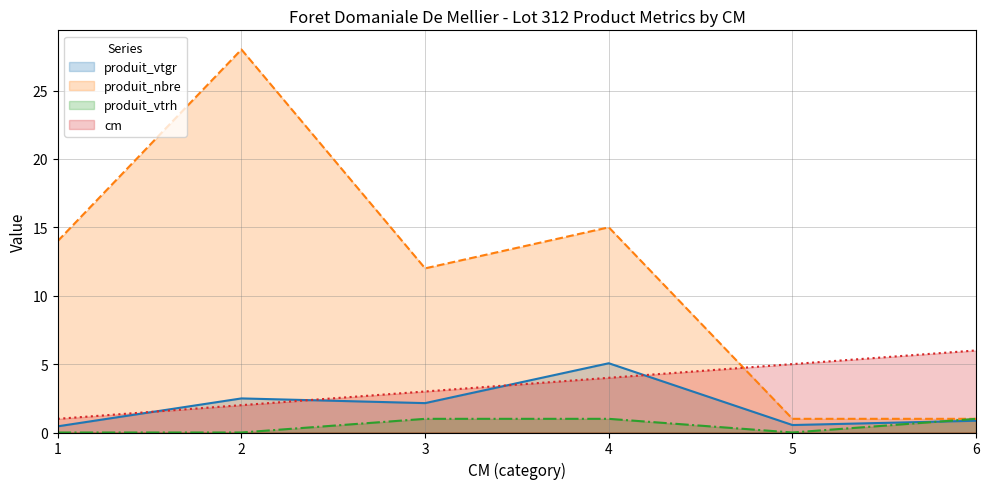

Is it true that produit_vtgr equals 5.1 at 4?

True